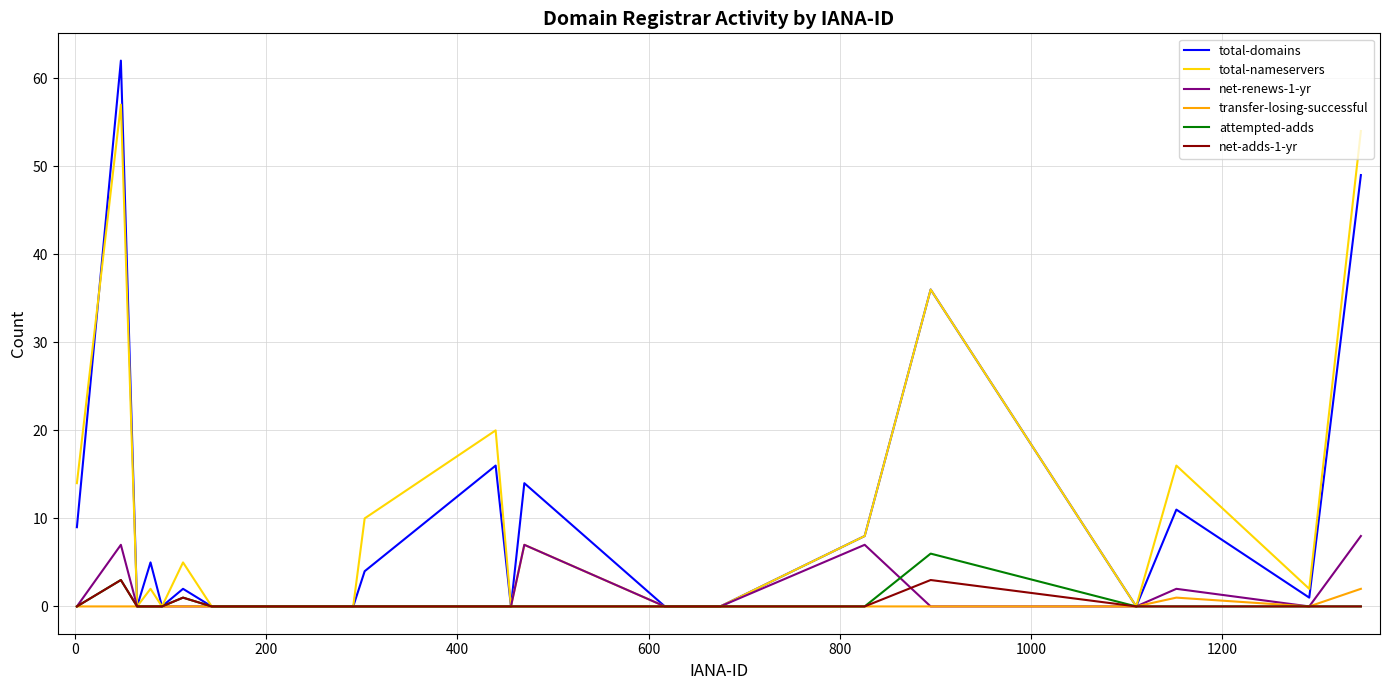

Which series has the largest range (max minus min)?

total-domains